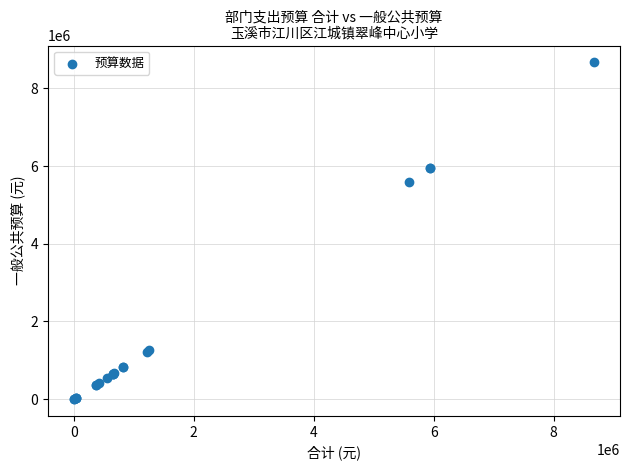

What Y value in the scatter plot is closest to 4335744?

5578624.8